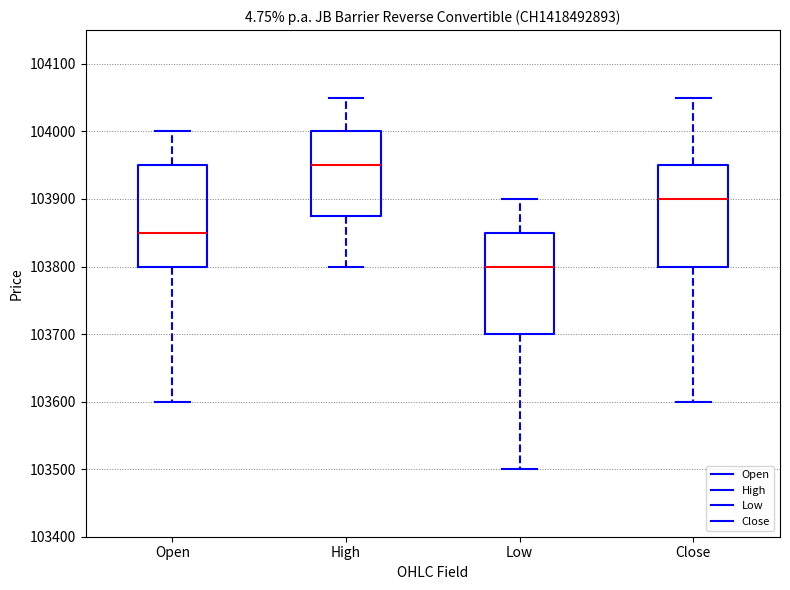

Reading left to right, read every box against the y-axis: the position of its median line, the range the box covers, and the ends of its whiskers. The values are not printed on the chart, so give them approximately, as read against the axis.

Open: median 103850, box 103800 to 103950, whiskers 103600 to 104000
High: median 103950, box 103880 to 104000, whiskers 103800 to 104050
Low: median 103800, box 103700 to 103850, whiskers 103500 to 103900
Close: median 103900, box 103800 to 103950, whiskers 103600 to 104050